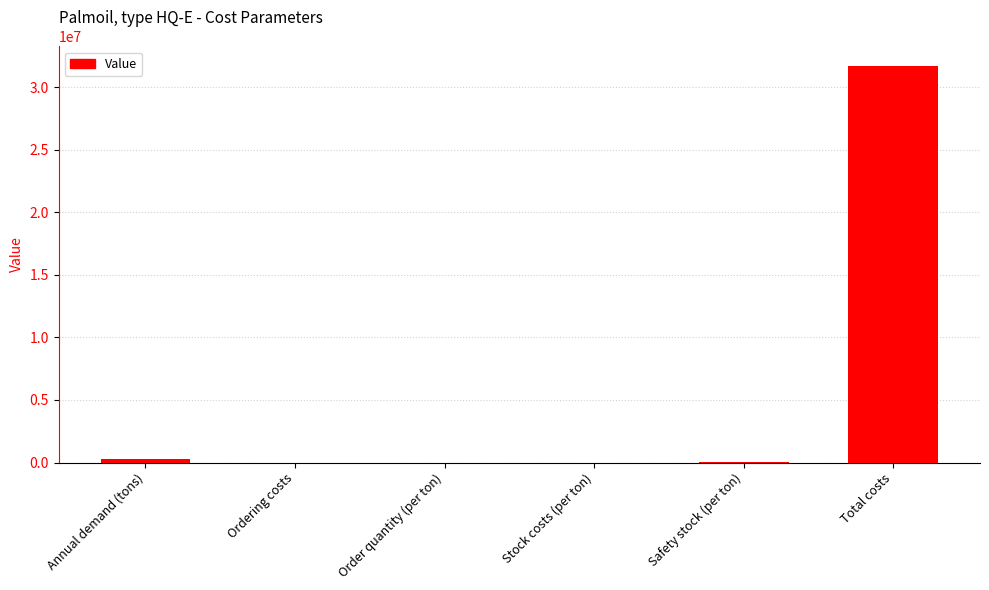

Which category has the highest value across all series?

Total costs